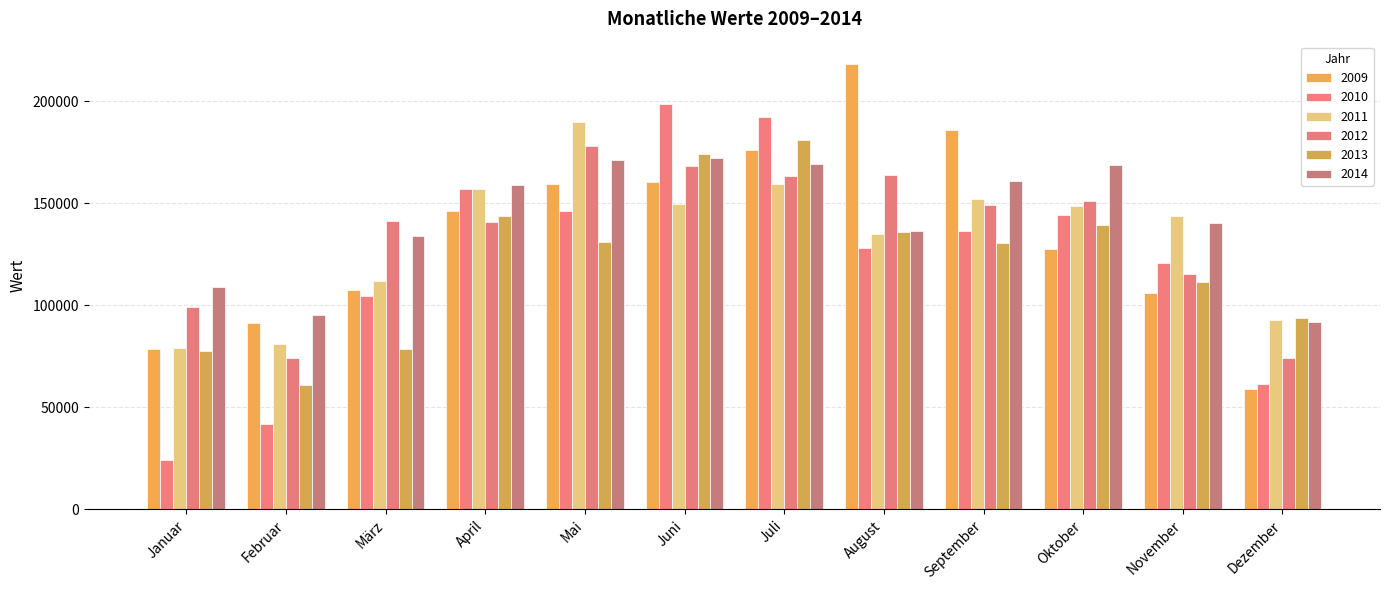

At how many categories does at least one series exceed 95742?

10